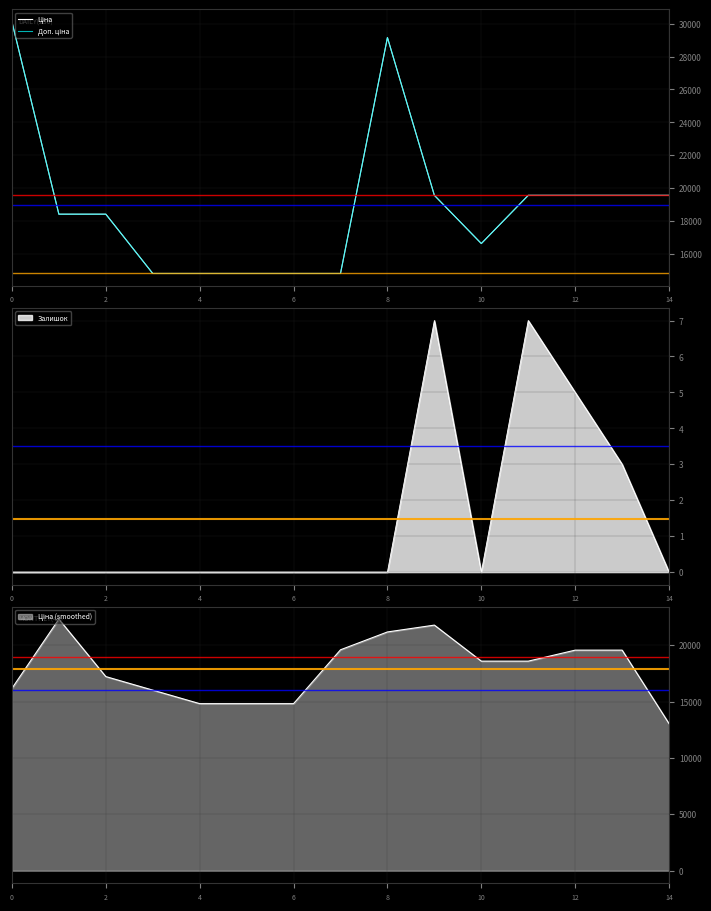

Reading right to left, list all the values displayed in this chart.

Ціна: 19564.9	19564.9	19564.9	19564.9	16636.8	19564.9	29152.3	14817.6	14817.6	14817.6	14817.6	14817.6	18420.9	18420.9	30102.8
Доп. ціна: 19564.9	19564.9	19564.9	19564.9	16636.8	19564.9	29152.3	14817.6	14817.6	14817.6	14817.6	14817.6	18420.9	18420.9	30102.8